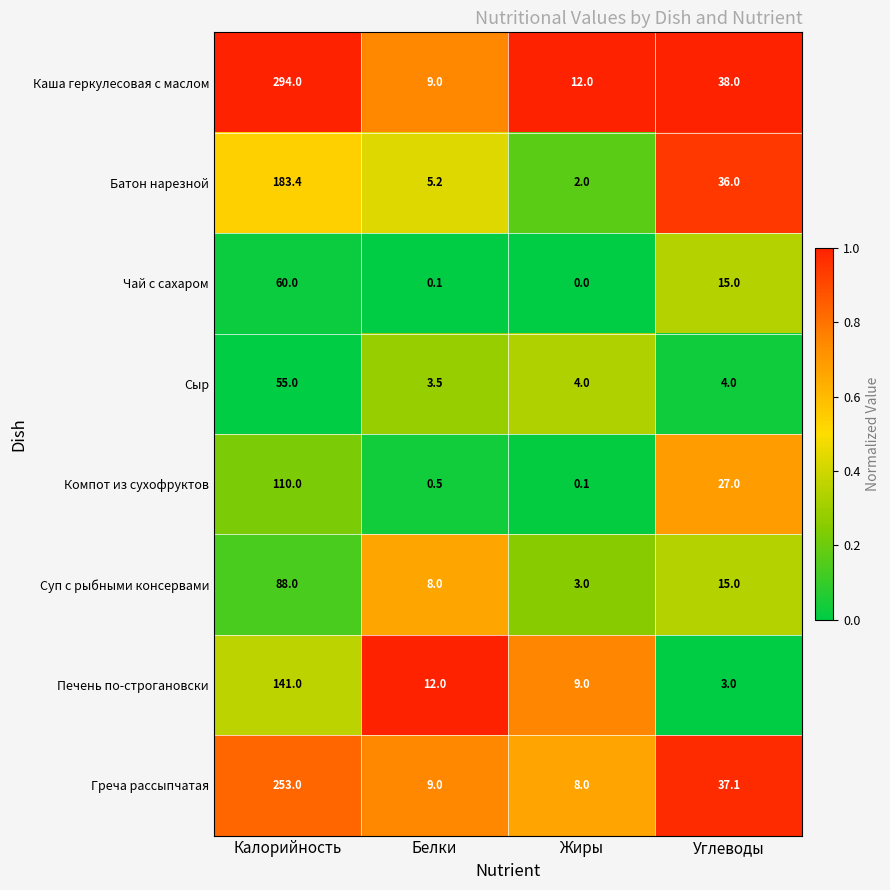

True or false: Сыр has a value of 25.5 at Калорийность.

False